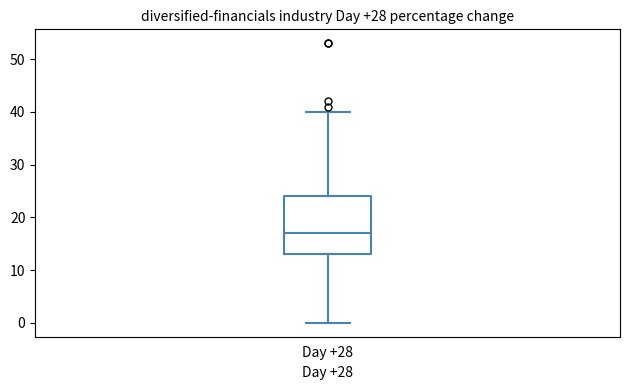

Where is the lower edge of the box for Day +28 on the y-axis? The values are not printed on the chart, so give them approximately, as read against the axis.

13